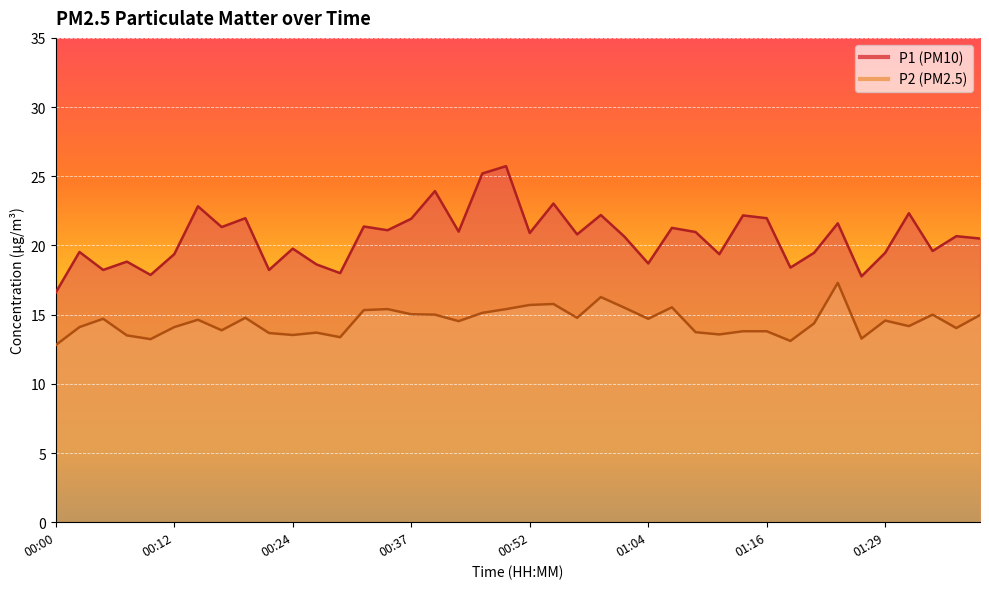

Which series has the largest total across all categories?

P1